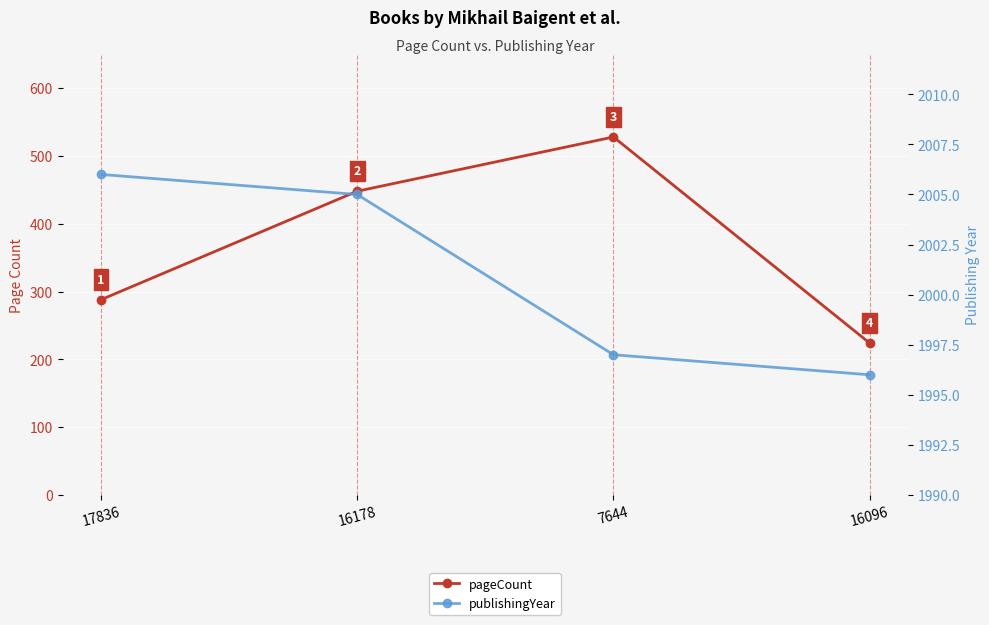

Rank the series by their average value, from lowest to highest.

pageCount, publishingYear